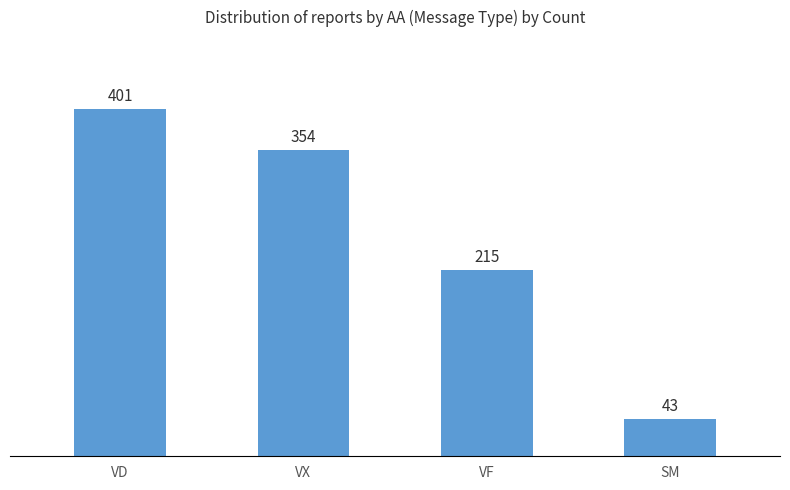

Which has a higher value, VX or VD?

VD